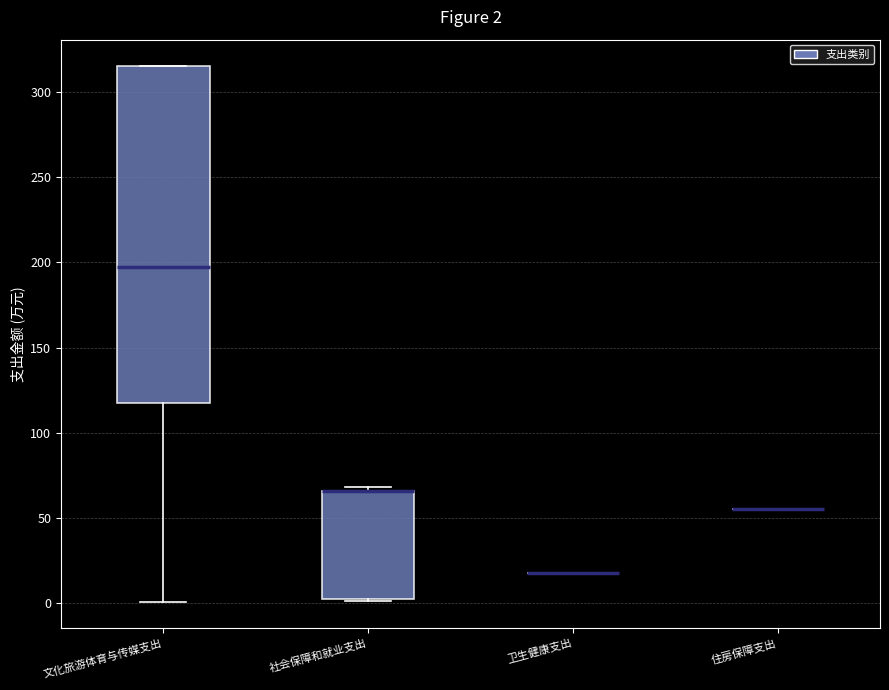

Which box is the tallest, from its lower edge to its upper edge?

文化旅游体育与传媒支出